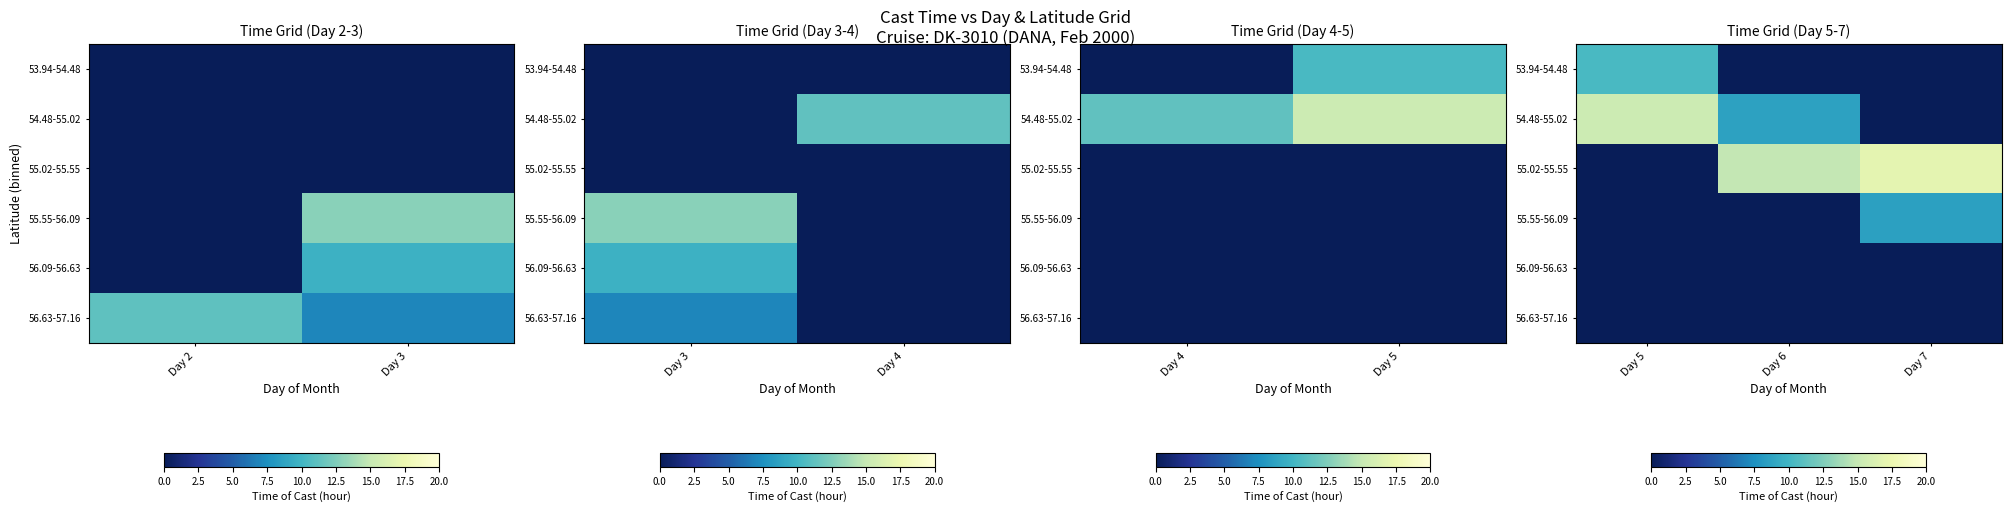

How many series are shown in this chart?

6